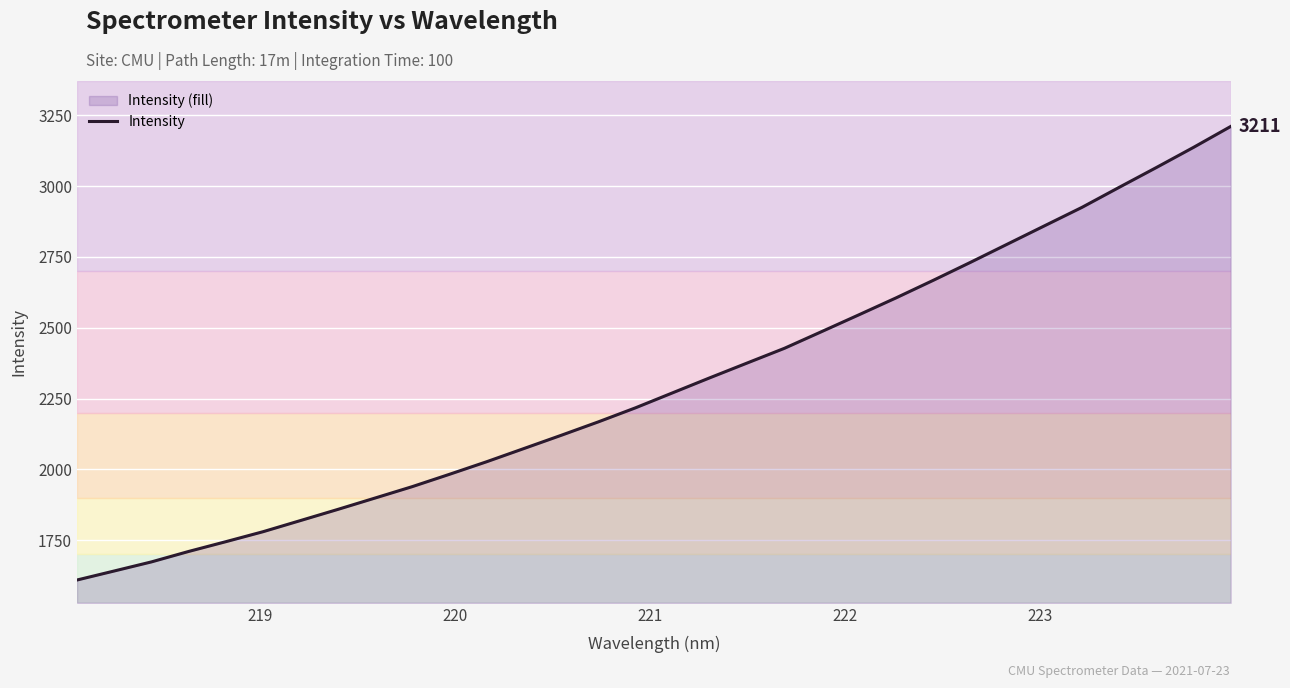

Reading left to right, transcribe all the data shown in this chart.

1609.3	1641.2	1673.4	1710.3	1744.8	1780.1	1819.3	1858.6	1898.8	1939.1	1982.6	2027.1	2073.6	2120.3	2167.8	2217.5	2270.7	2323.7	2375.7	2427.6	2486.5	2545.8	2605.6	2667.6	2731.0	2795.9	2860.7	2925.3	2996.0	3065.9	3137.1	3210.9